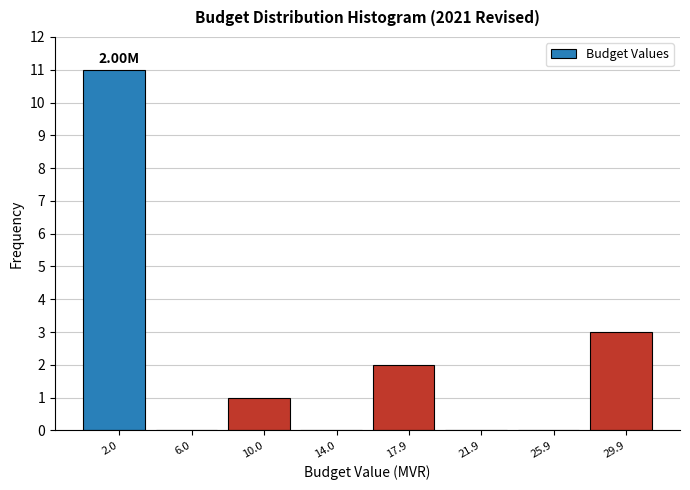

Over which range of the x-axis is the bar tallest?

0 to 4